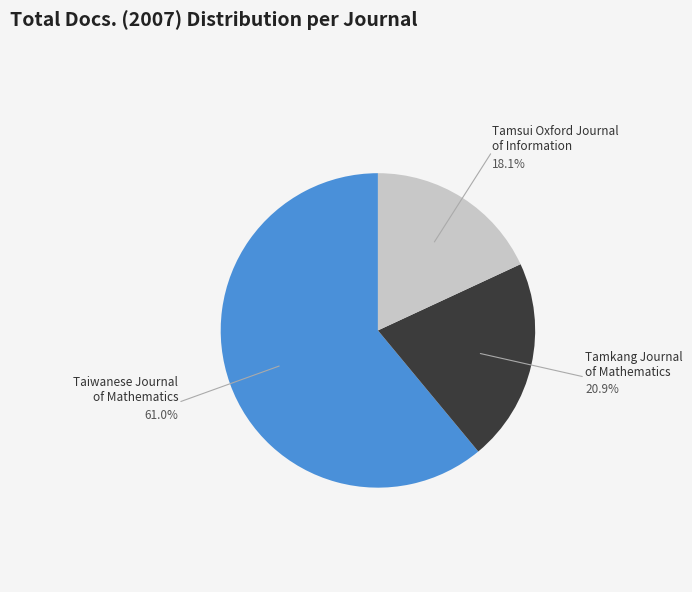

Rank the categories by value from lowest to highest.

Tamsui Oxford Journal of Information, Tamkang Journal of Mathematics, Taiwanese Journal of Mathematics